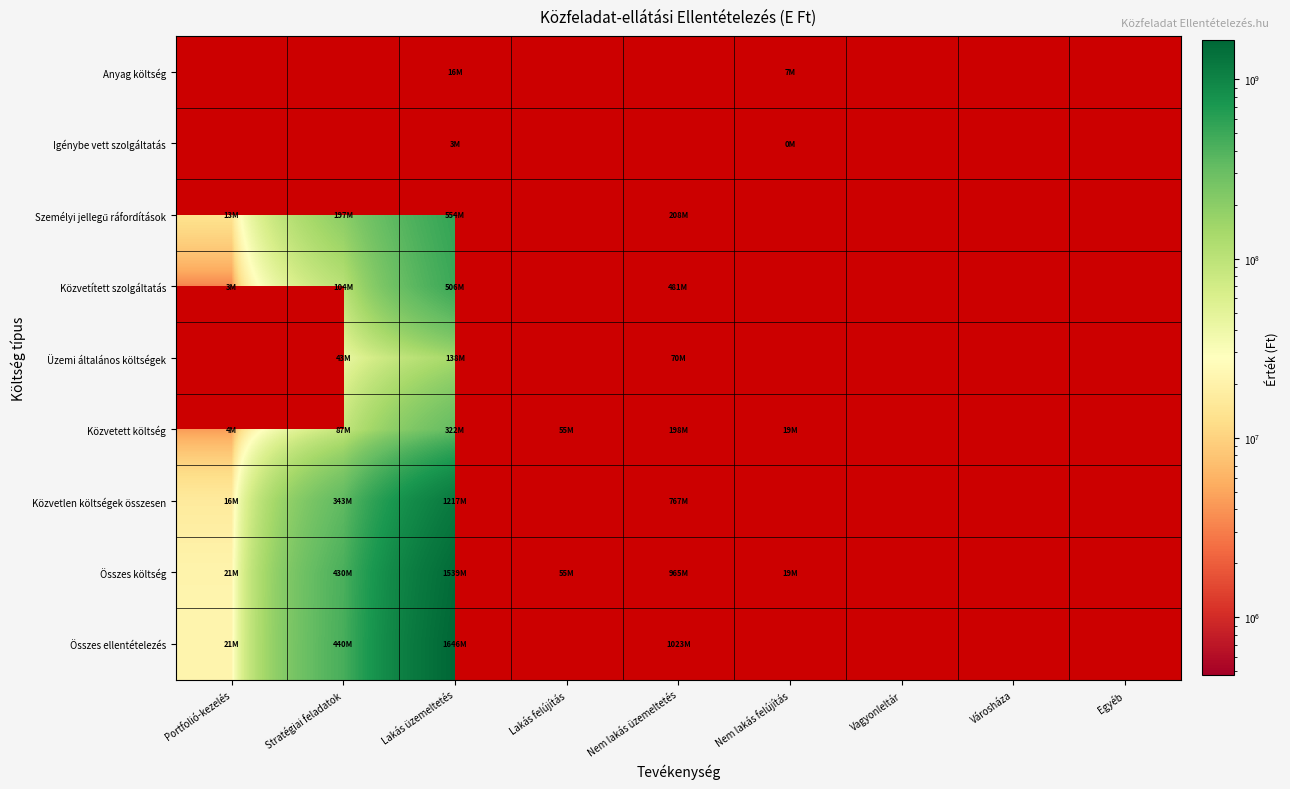

Where does the Összes ellentételezés series first go above 1022788952?

Lakás üzemeltetés